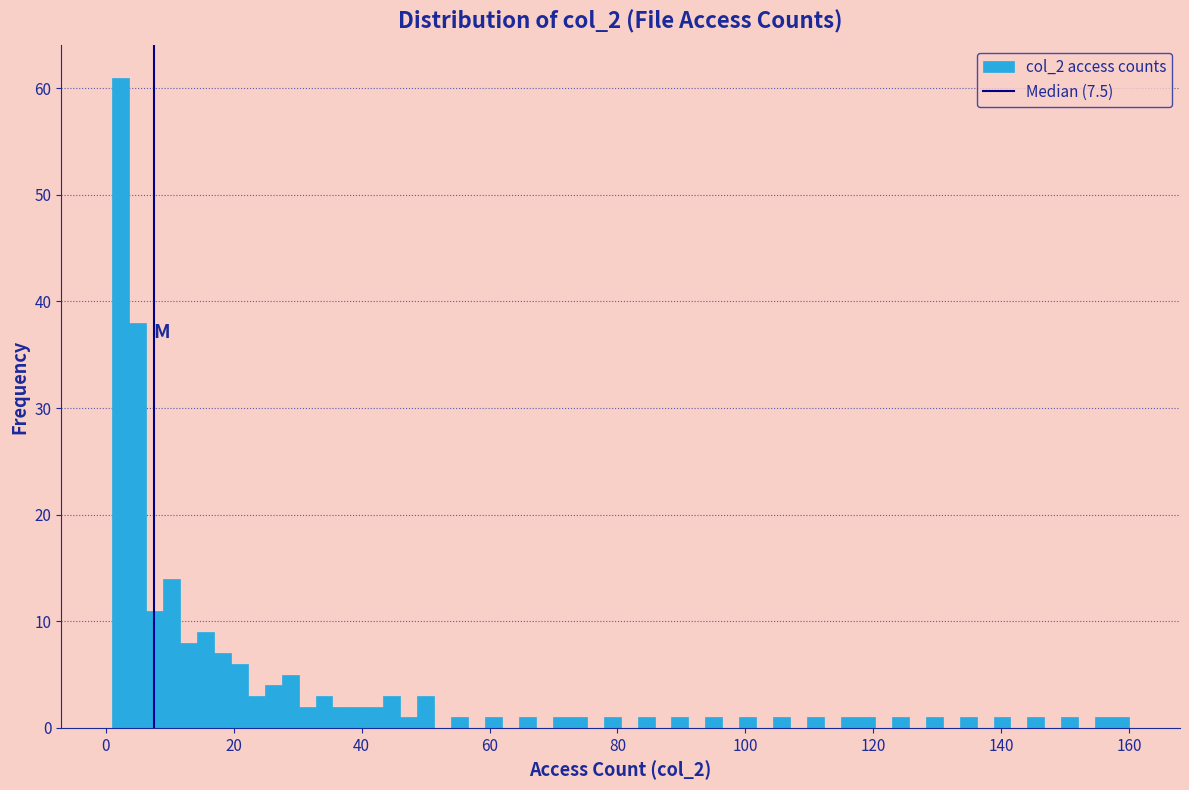

Read against the x-axis, roughly where is the centre of the tallest bar?

2